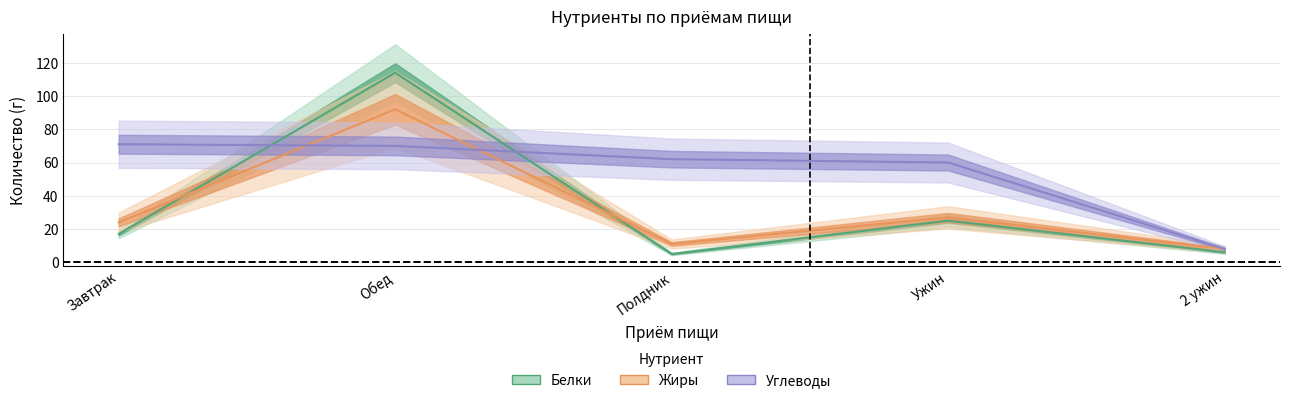

Which label corresponds to the smallest value in the chart?

Полдник